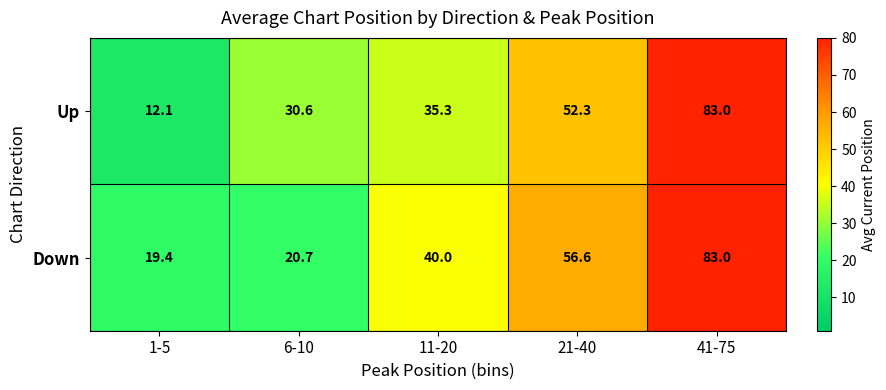

At which category does the chart reach its minimum across all series?

1-5